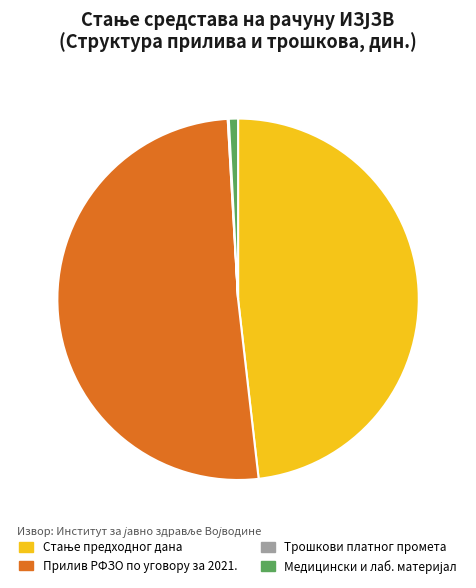

Which category has the biggest portion of the pie?

Прилив РФЗО по уговору за 2021.